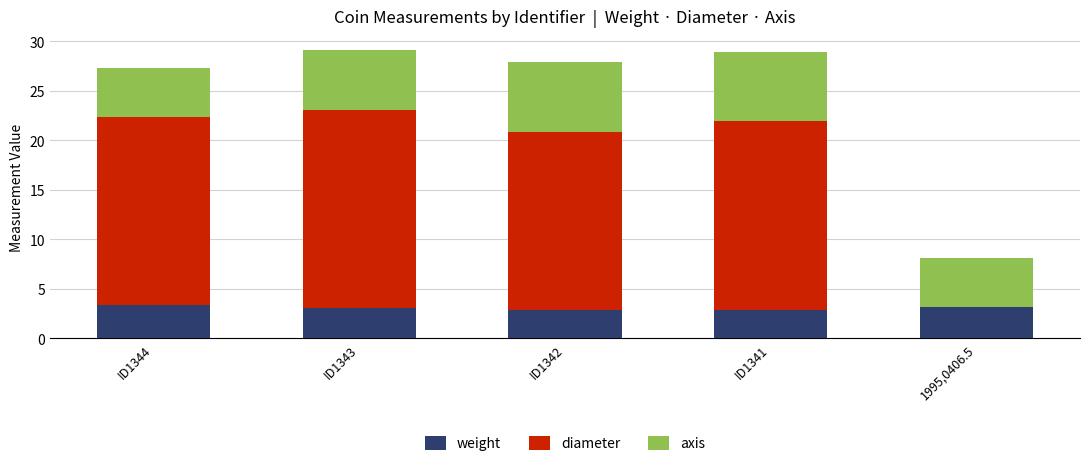

What is the sum of the weight values at ID1341 and ID1342?

5.8